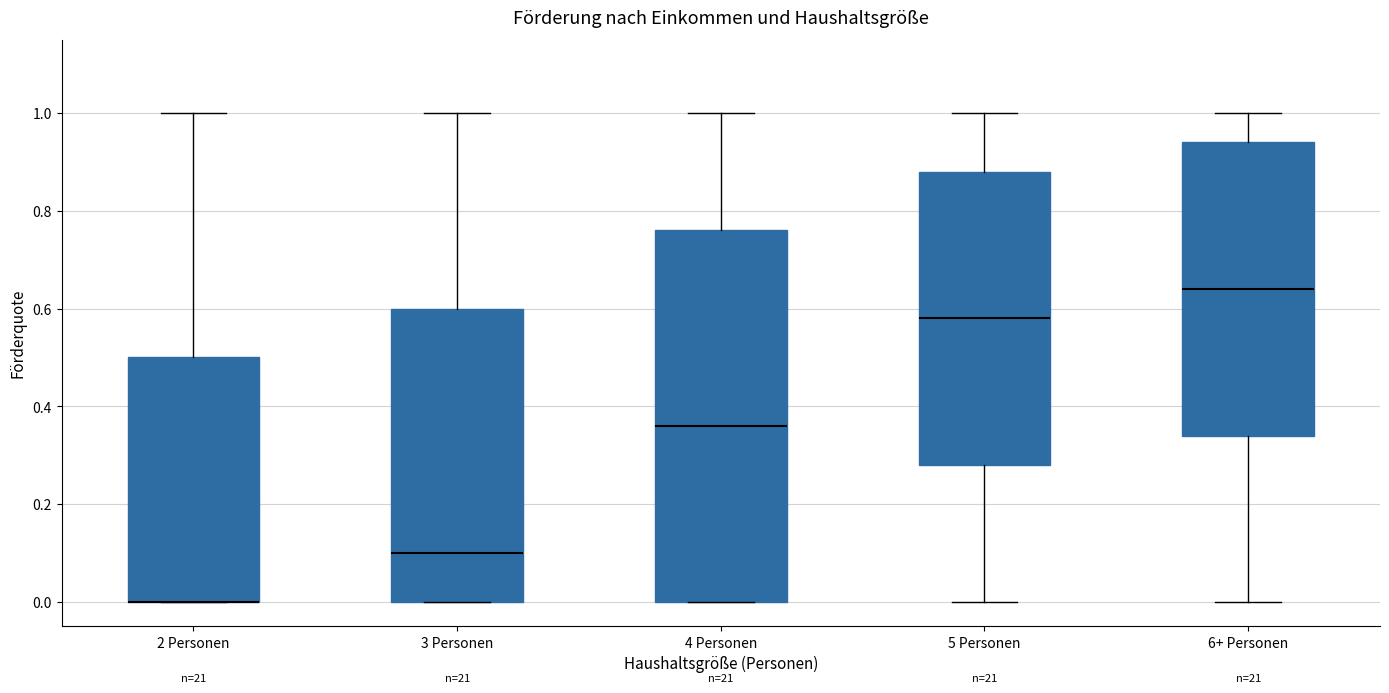

Reading left to right, read every box against the y-axis: the position of its median line, the range the box covers, and the ends of its whiskers. The values are not printed on the chart, so give them approximately, as read against the axis.

2 Personen: median 0.00 (drawn on the box's lower edge), box 0.00 to 0.50, whiskers 0.00 to 1.00
3 Personen: median 0.10, box 0.00 to 0.60, whiskers 0.00 to 1.00
4 Personen: median 0.36, box 0.00 to 0.76, whiskers 0.00 to 1.00
5 Personen: median 0.58, box 0.28 to 0.88, whiskers 0.00 to 1.00
6+ Personen: median 0.64, box 0.34 to 0.94, whiskers 0.00 to 1.00